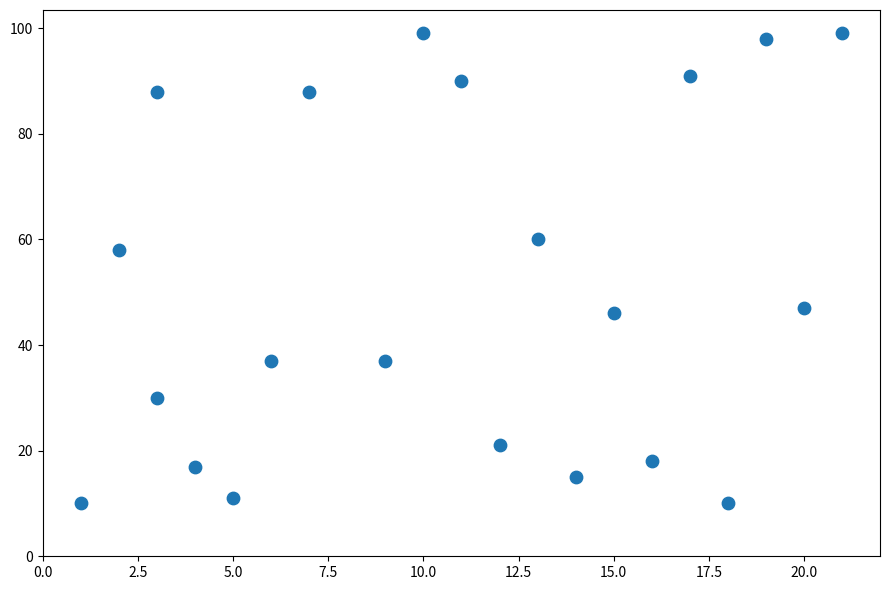

What Y value in the scatter plot is closest to 54?

58